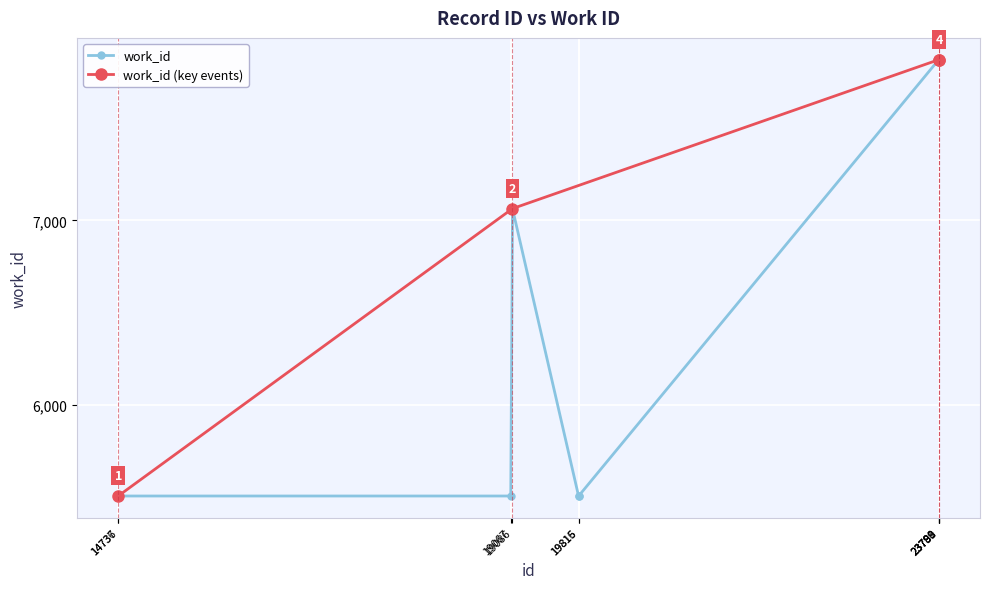

At which category does the chart reach its peak across all series?

23788